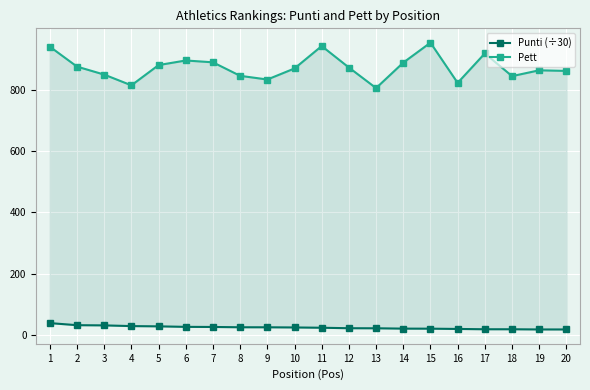

Is the value of Pett at 17 greater than the value of Punti (÷30) at 4?

Yes